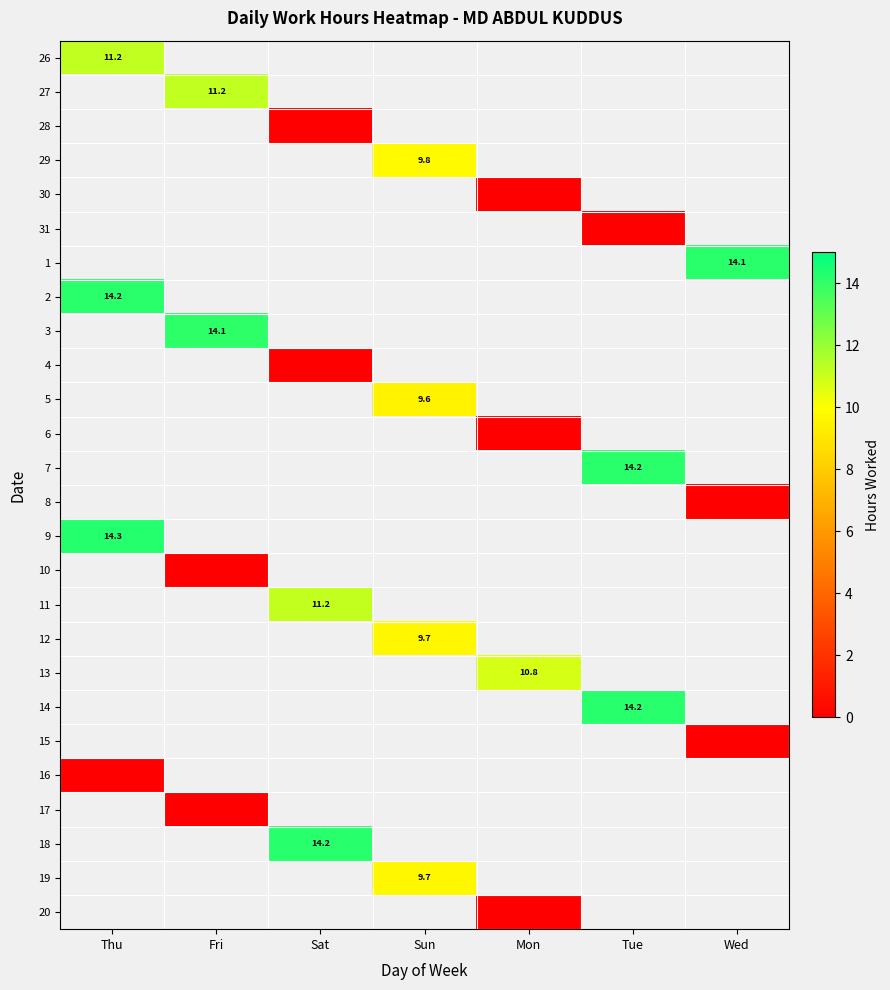

Which has a higher value, Mon or Fri?

Fri